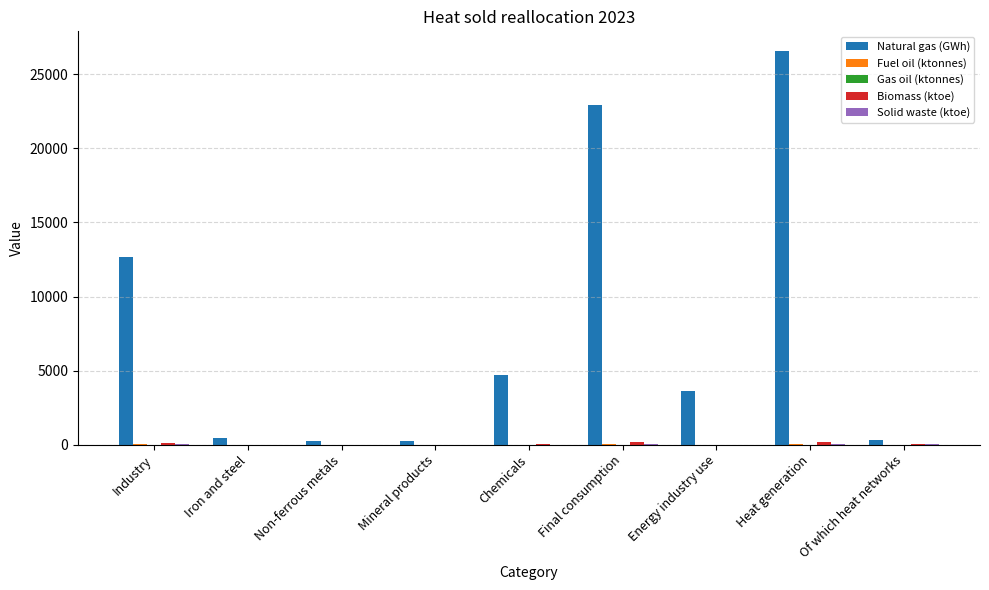

The value of Natural gas (GWh) at Final consumption is 13099.5. True or false?

False